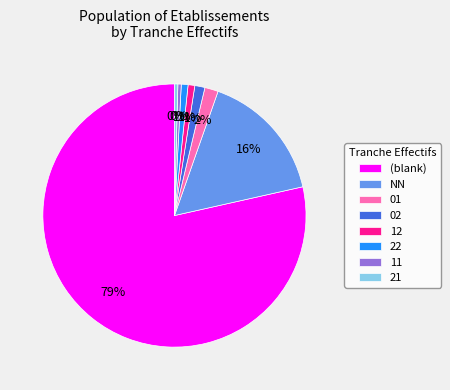

To the nearest percent, what percentage of the pie is 02?

1%